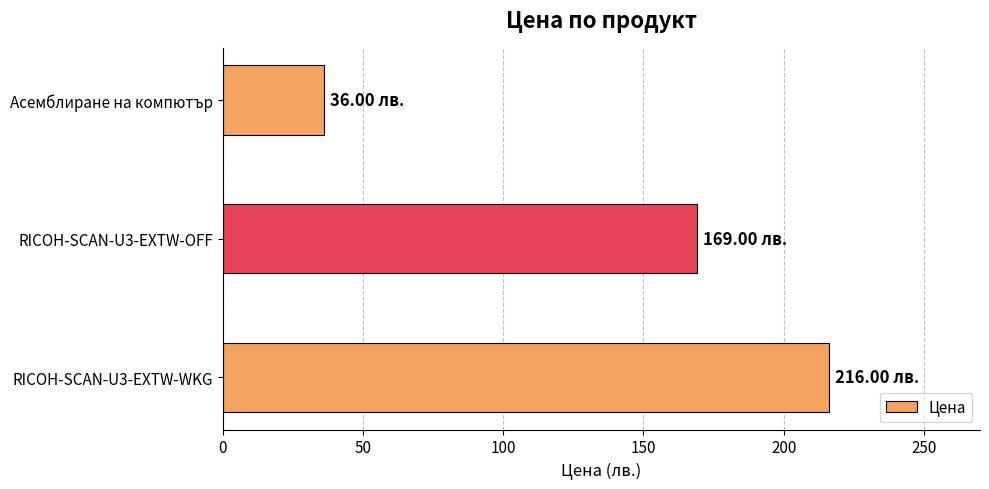

List the labels in order of value, largest first.

RICOH-SCAN-U3-EXTW-WKG, RICOH-SCAN-U3-EXTW-OFF, Асемблиране на компютър